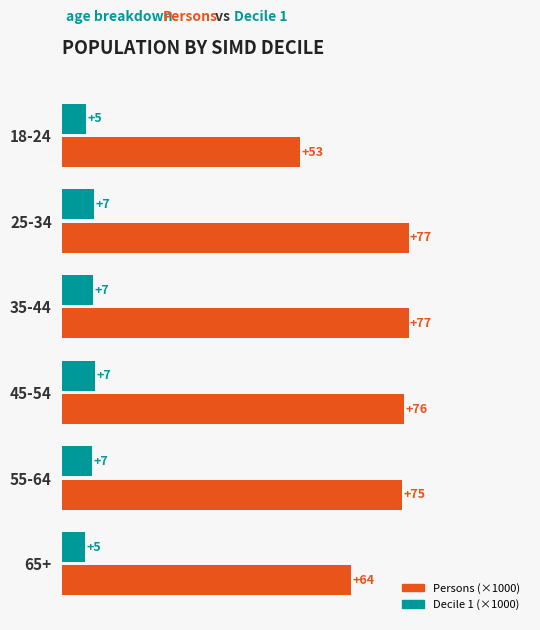

The value of Persons (×1000) at 55-64 is 75.2. True or false?

True